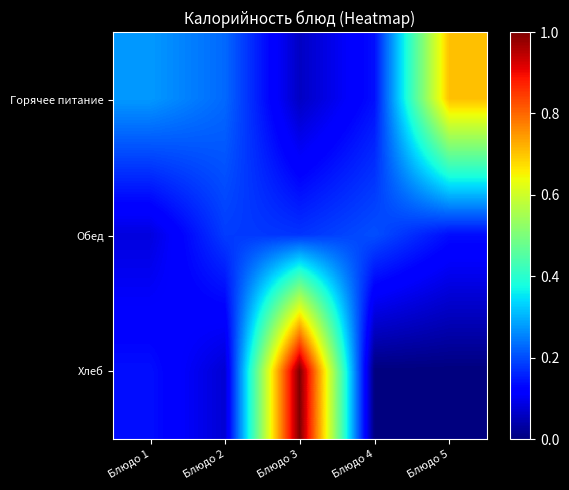

What is the greatest value displayed?

1.0